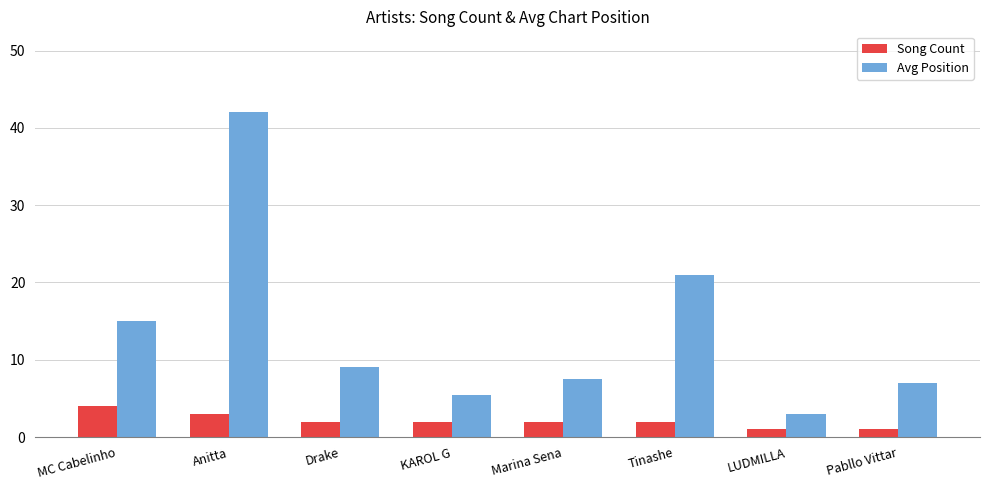

Does the chart contain stacked bars?

No